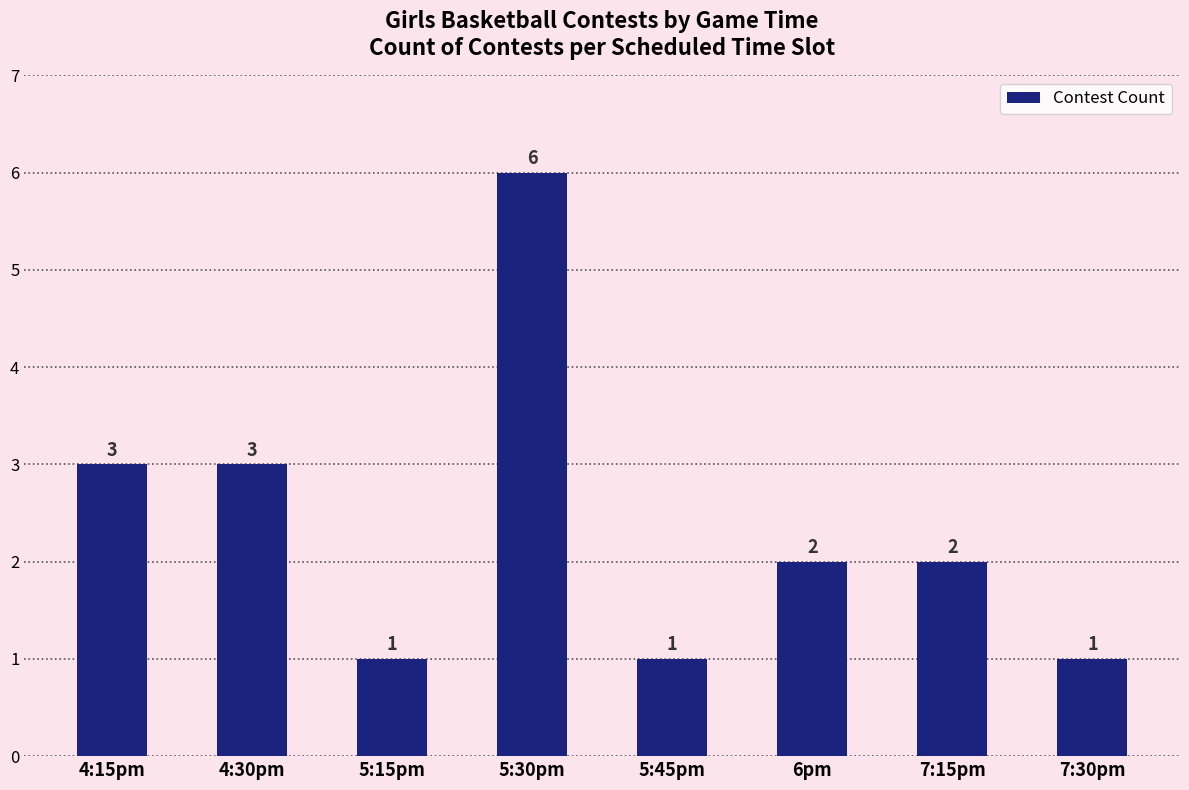

What position from the right is 4:15pm?

8